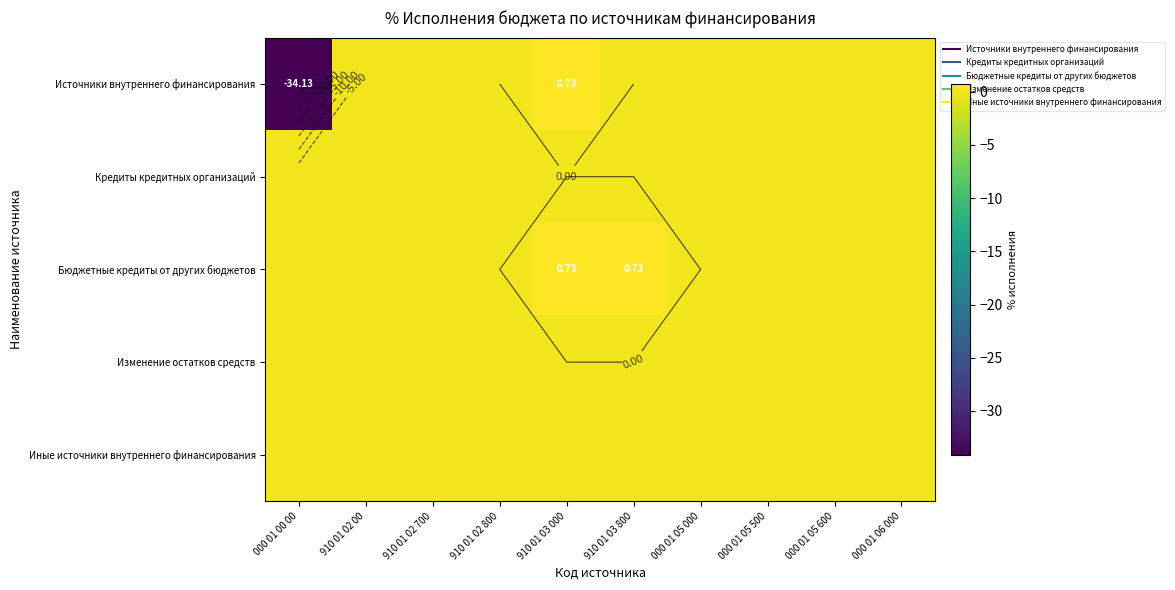

Rank the series by their maximum value, from lowest to highest.

Кредиты кредитных организаций, Изменение остатков средств, Иные источники внутреннего финансирования, Источники внутреннего финансирования, Бюджетные кредиты от других бюджетов